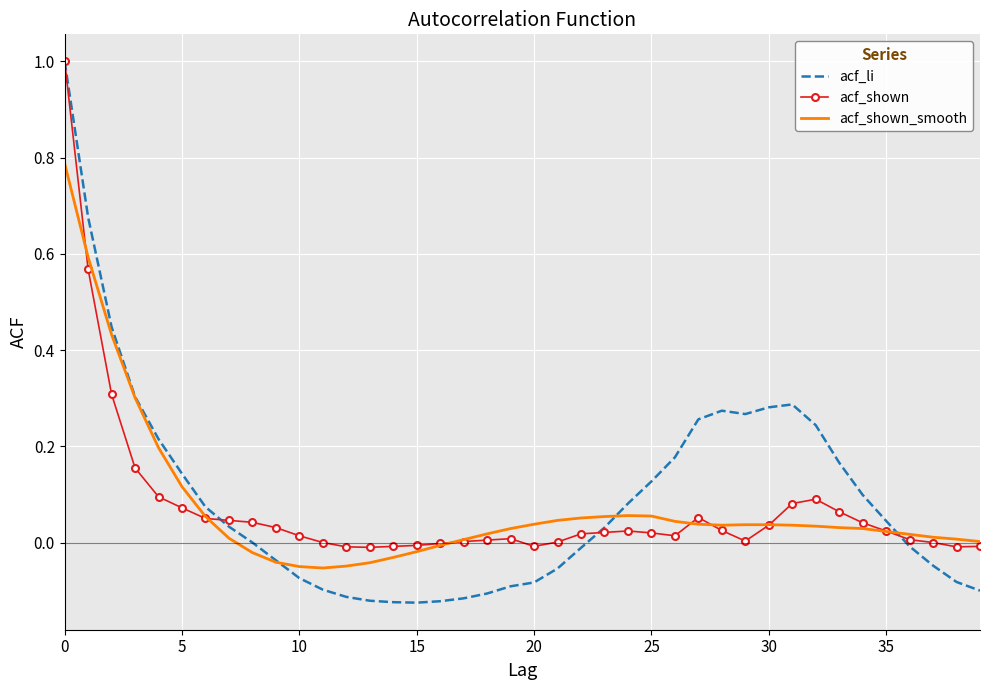

How many distinct data groups are displayed?

3